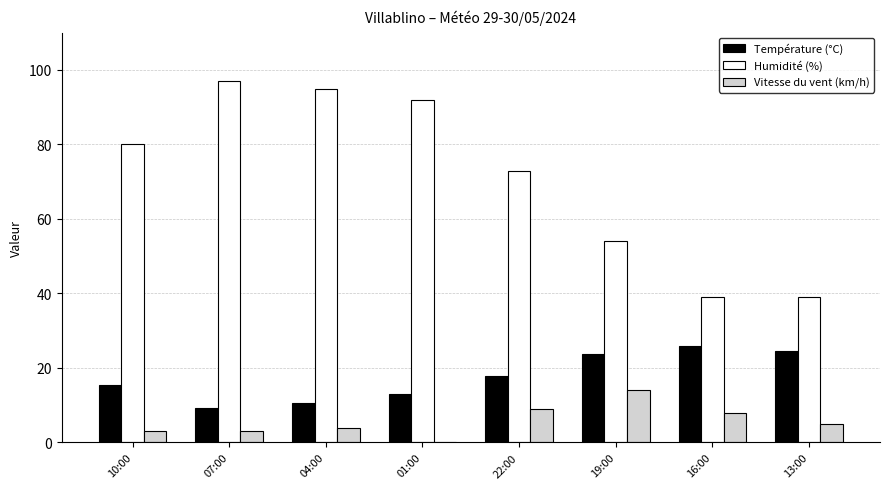

Between 10:00 and 16:00, which series saw the biggest shift?

Humidité (%)